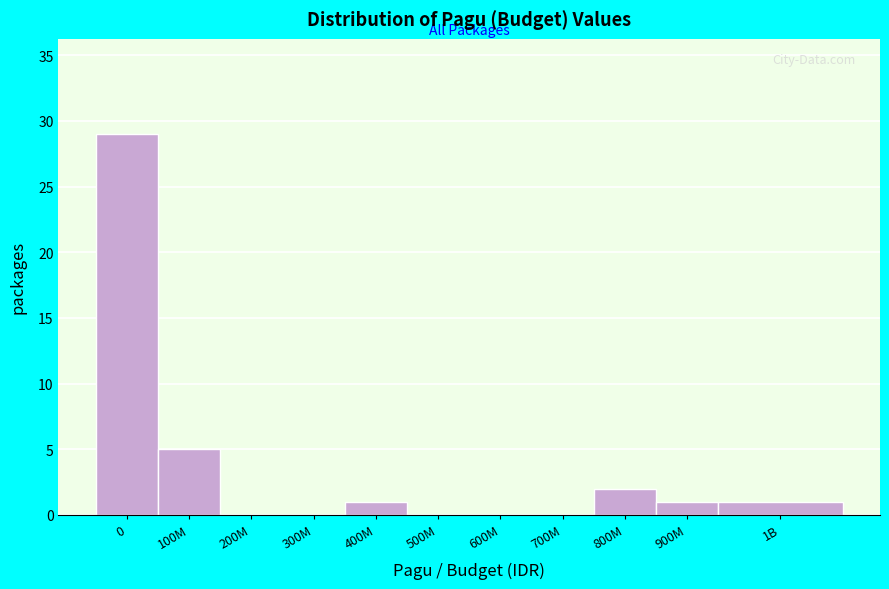

Reading right to left, extract all data points from this chart.

1B=1	900M=1	800M=2	700M=0	600M=0	500M=0	400M=1	300M=0	200M=0	100M=5	0=29